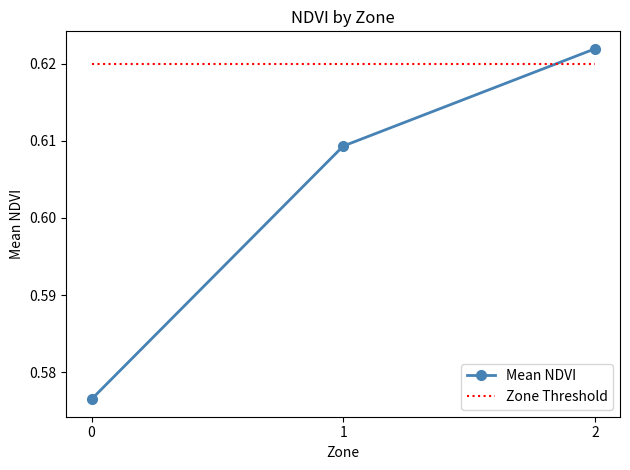

Is it true that Zone Threshold equals 1.0 at 1?

False